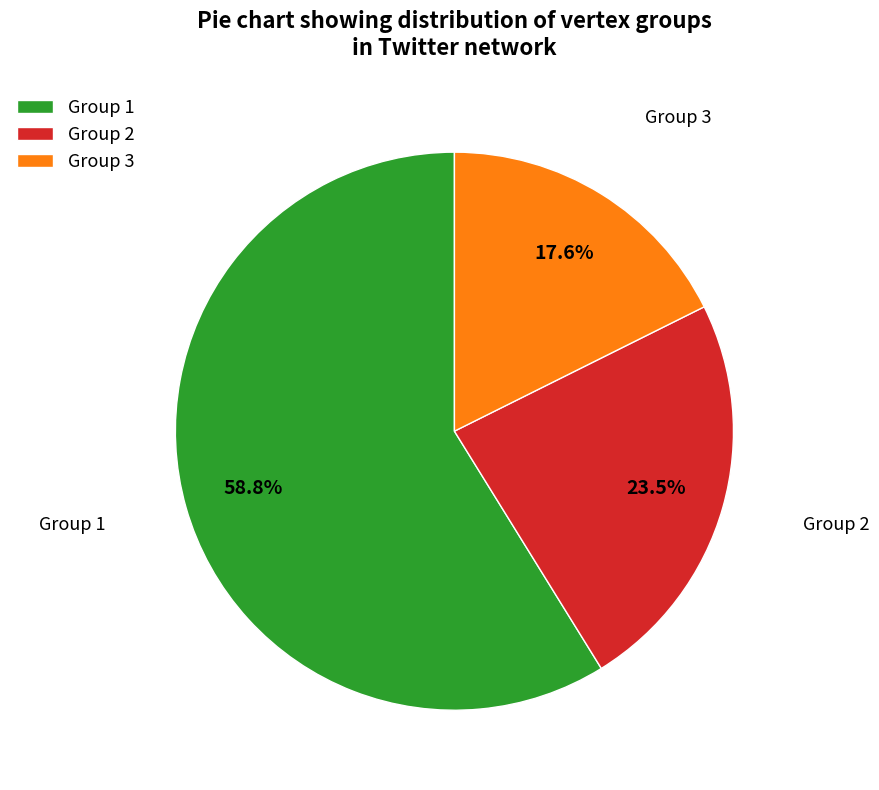

What is the total percentage of Group 2 and Group 1?

82.4%